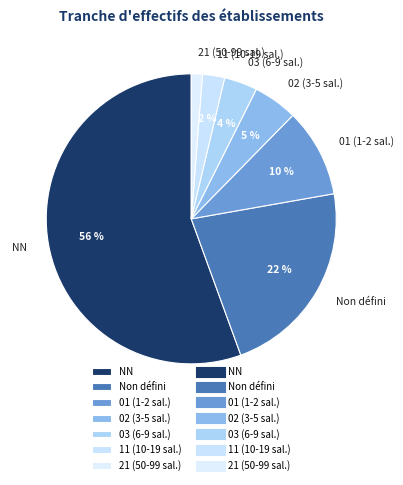

Do 21 (50-99 sal.) and NN together represent more than half of the pie?

Yes